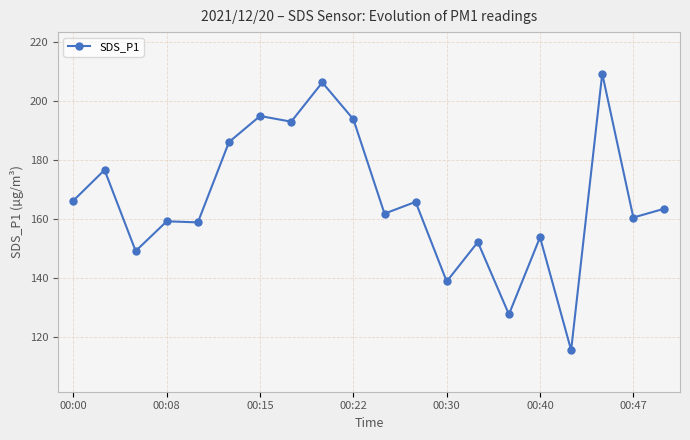

What is the difference between the maximum and minimum values?

93.7